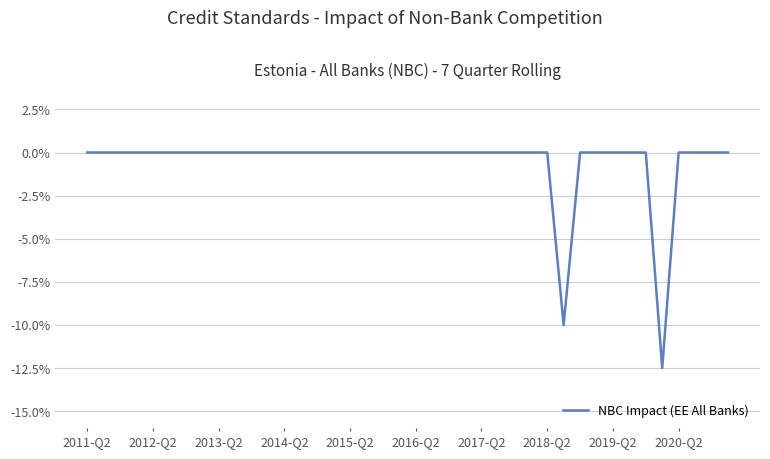

Is this an area chart (filled region under the line)?

No